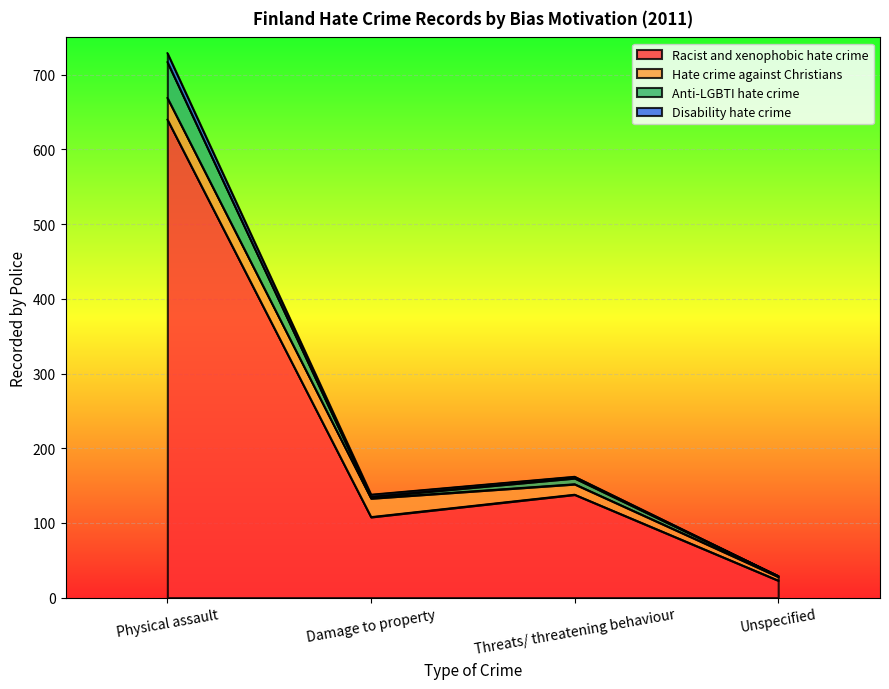

The Racist and xenophobic hate crime series shows 138 at Threats/ threatening behaviour. True or false?

True